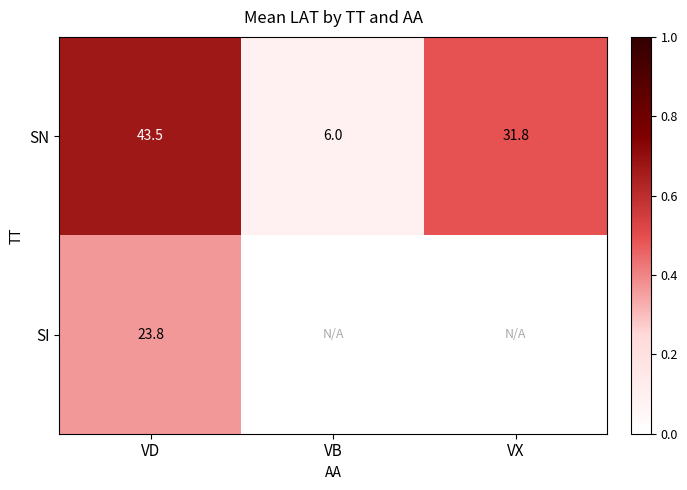

At which category is the sum across all series the highest?

VD